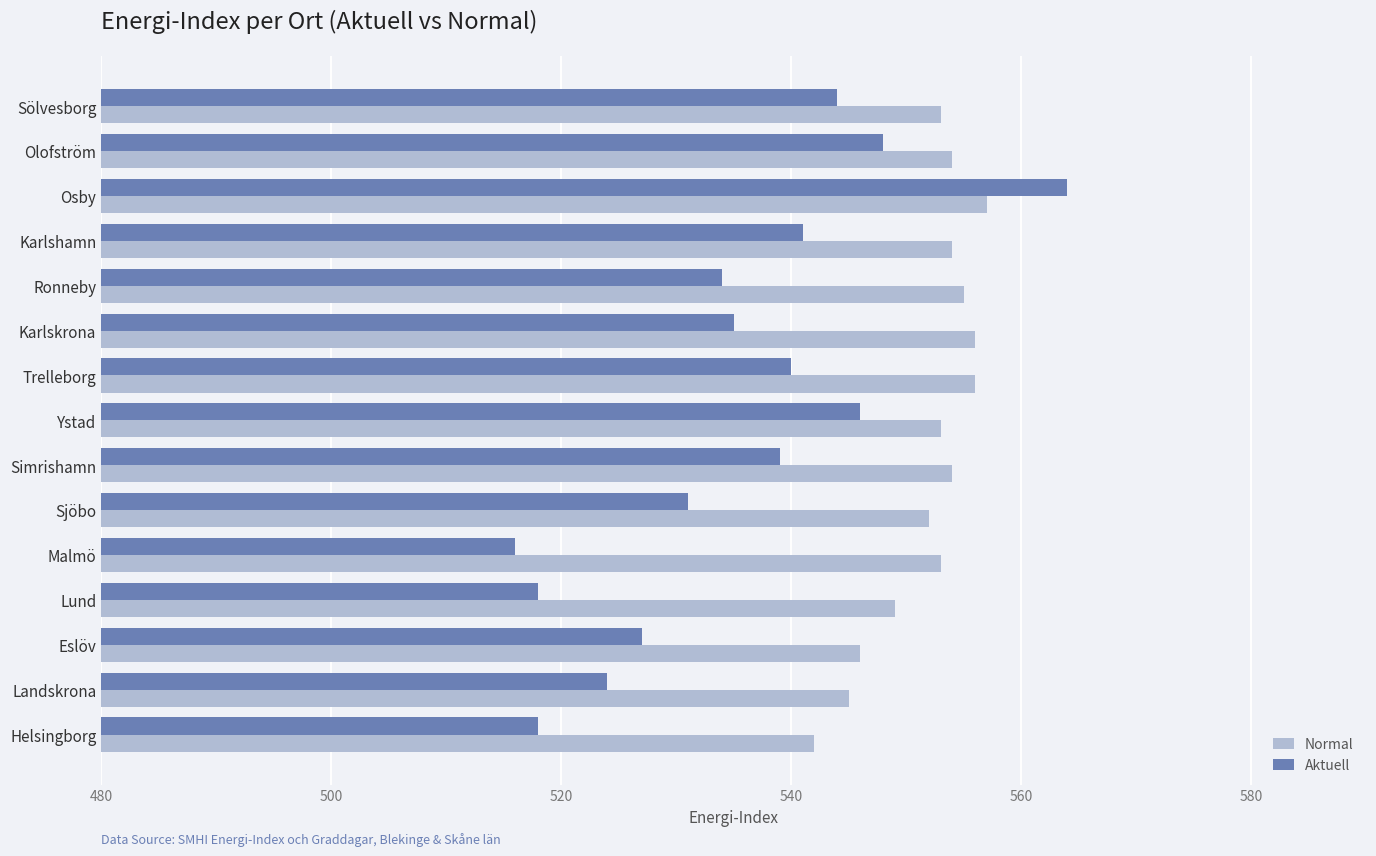

The value of Normal at Eslöv is 546. True or false?

True